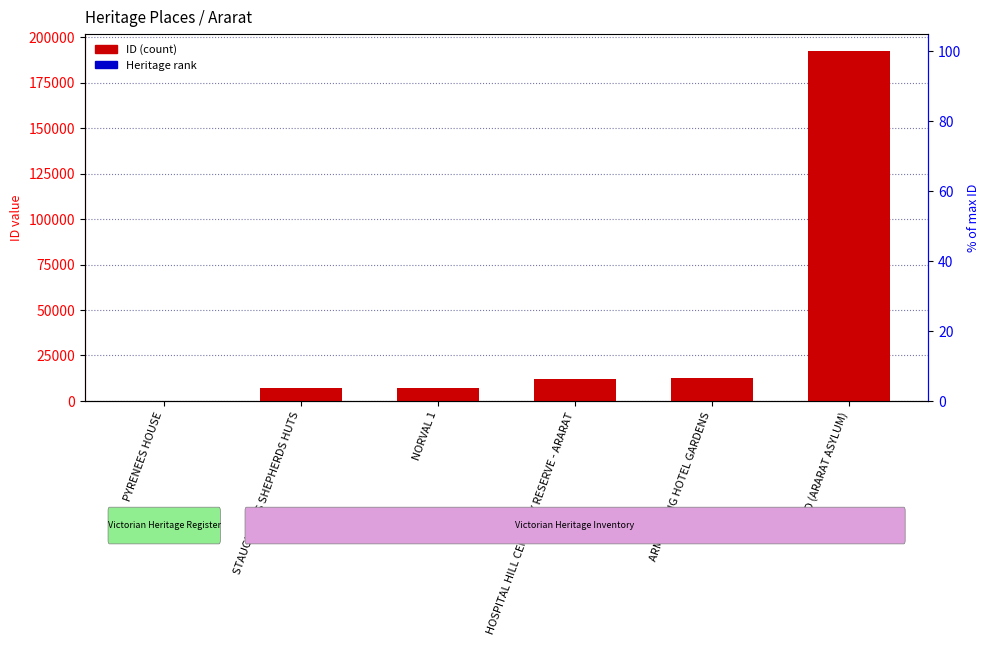

How many groups of bars are there?

6